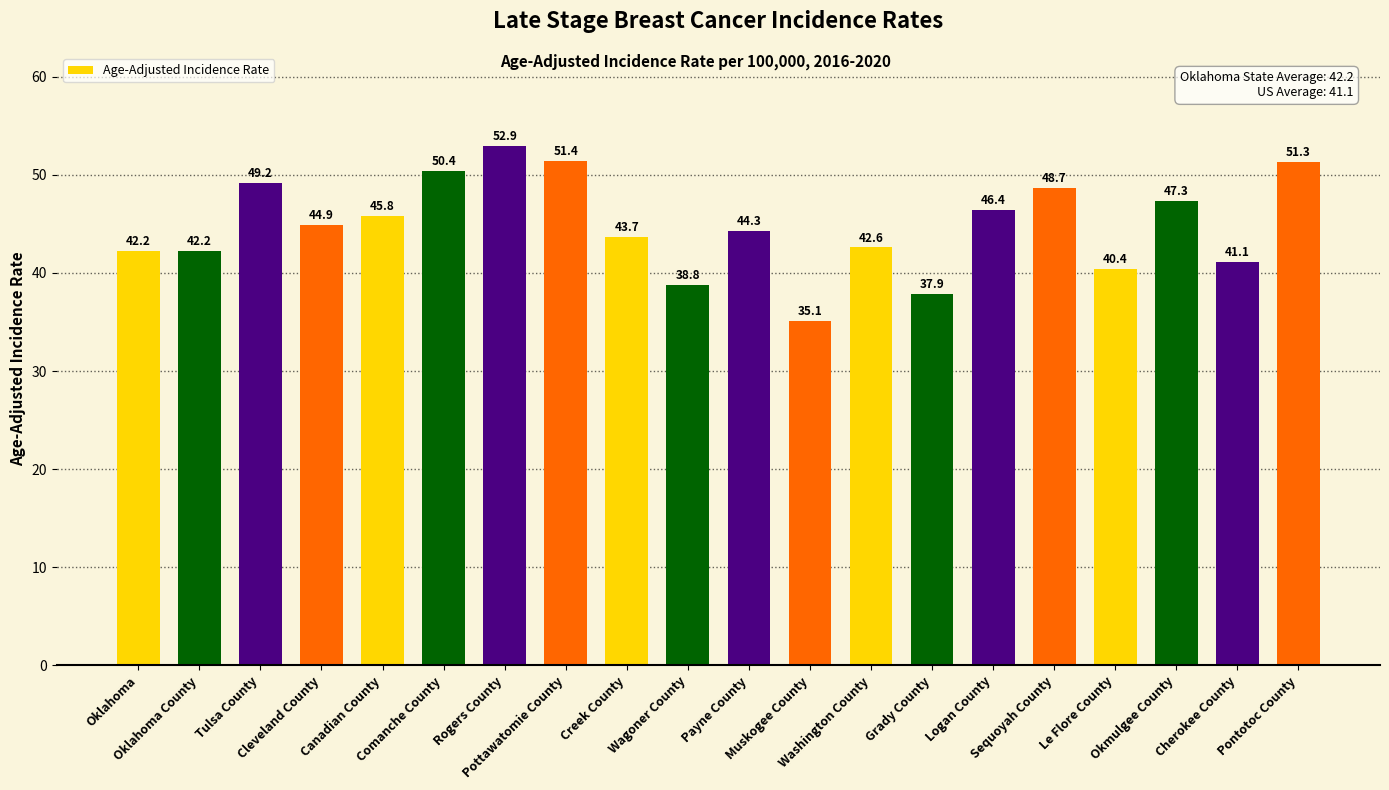

What is the greatest value displayed?

52.9